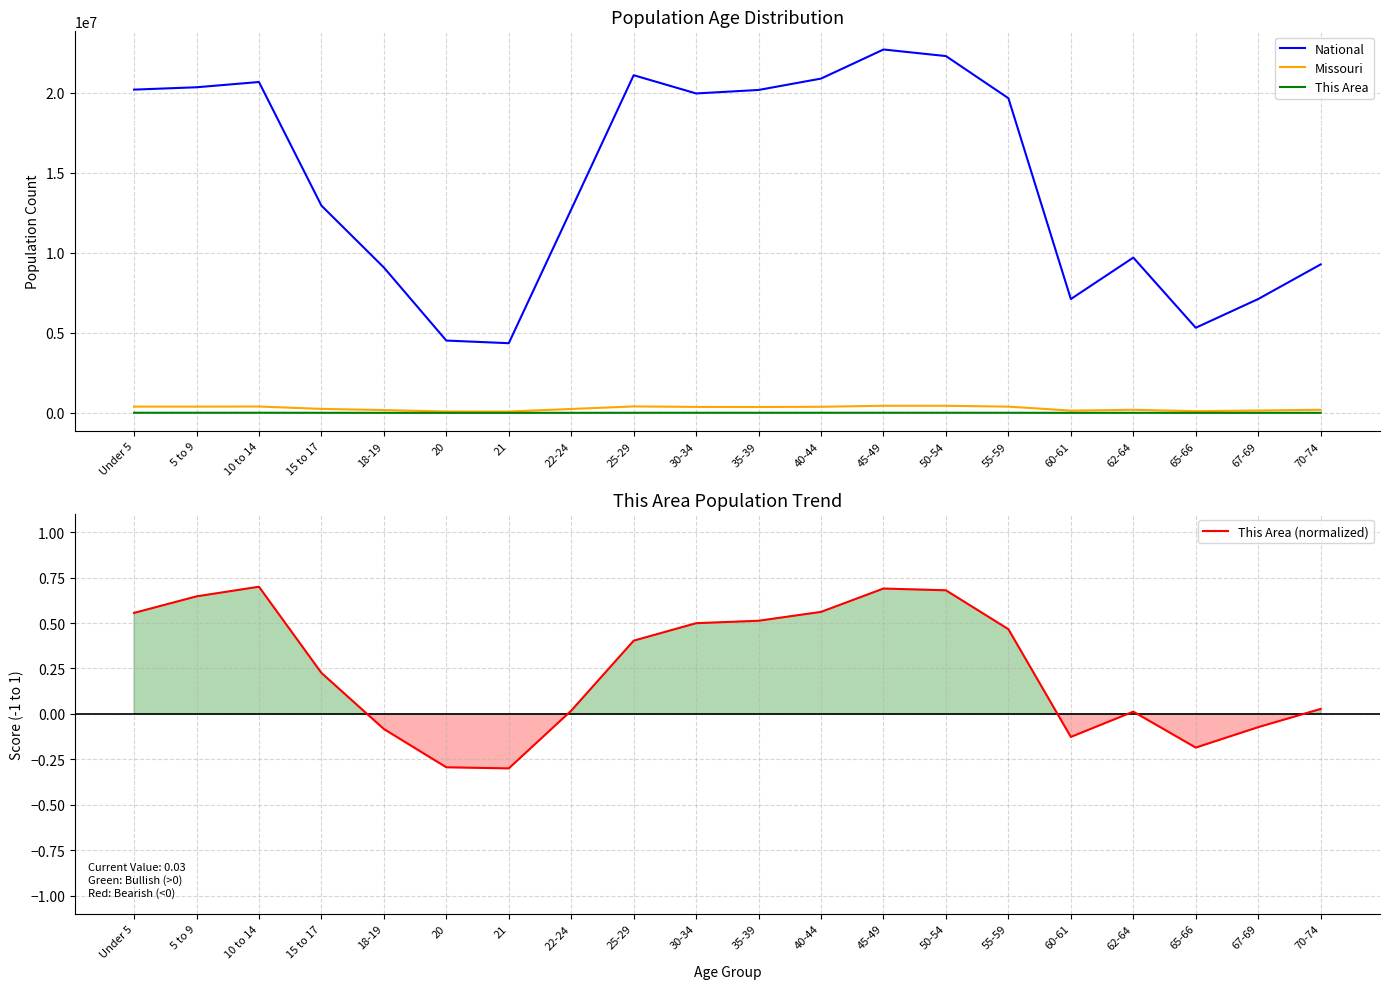

What is the smallest value displayed?

-0.3